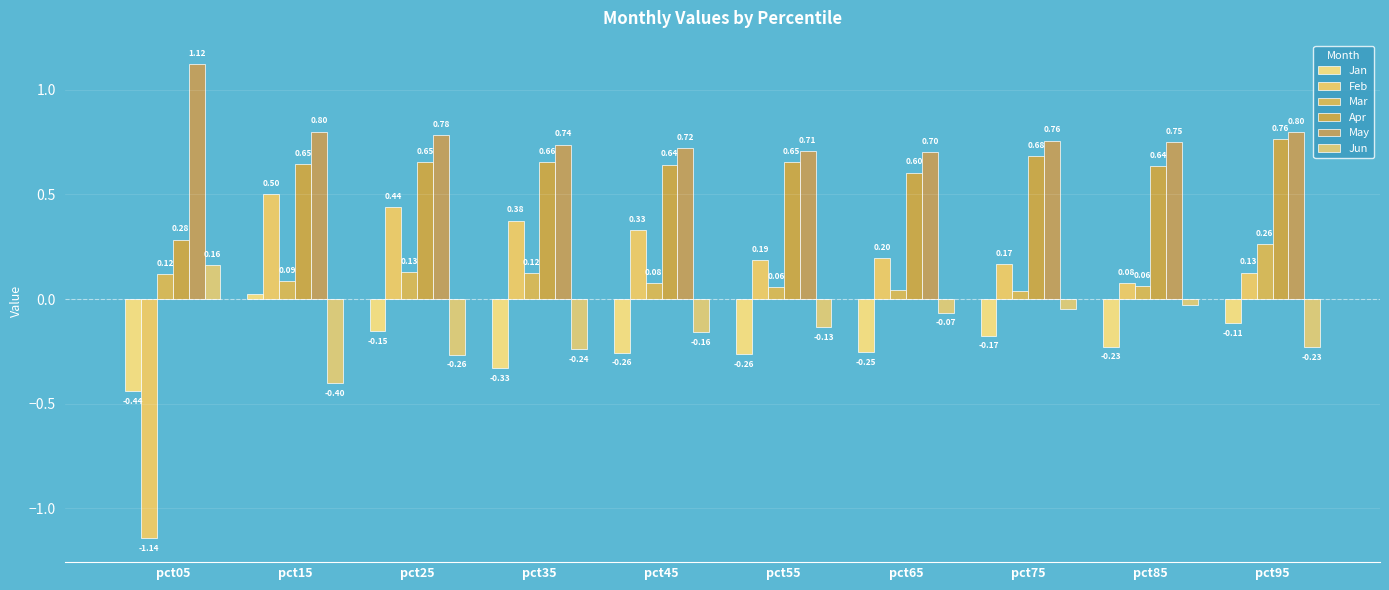

What is the value of the May bar at the 10th from the left?

0.8